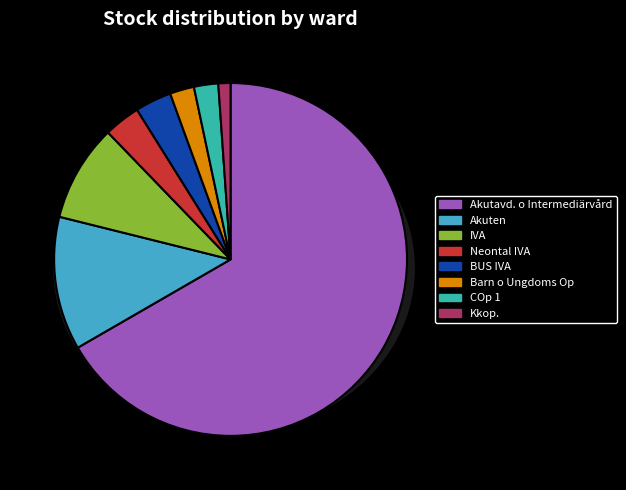

Approximately how many times larger is the value at BUS IVA compared to COp 1?

1.5